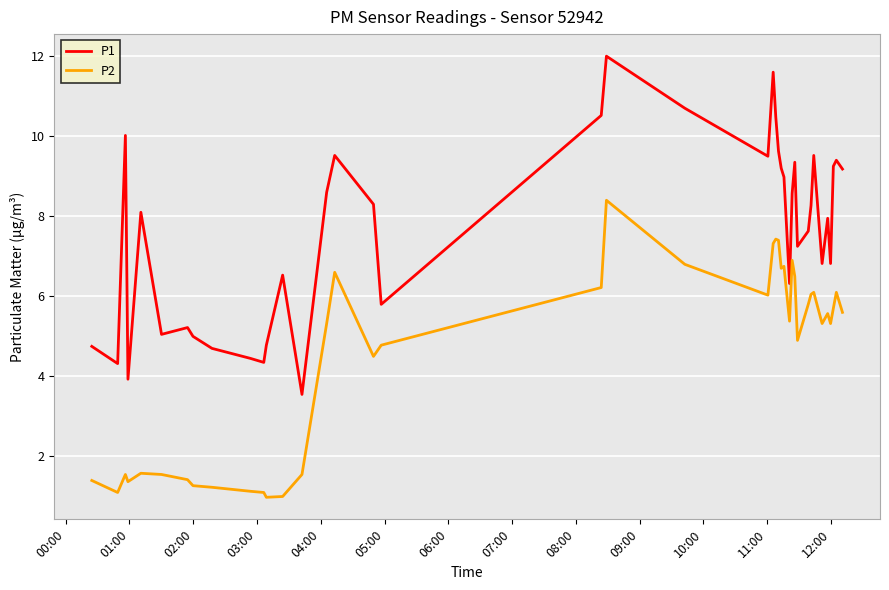

Rank the series by their average value, from lowest to highest.

P2, P1